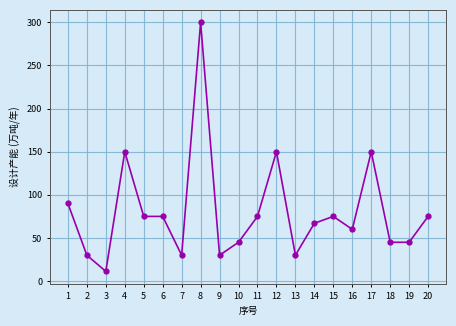

What is the sum of all values?

1608.3